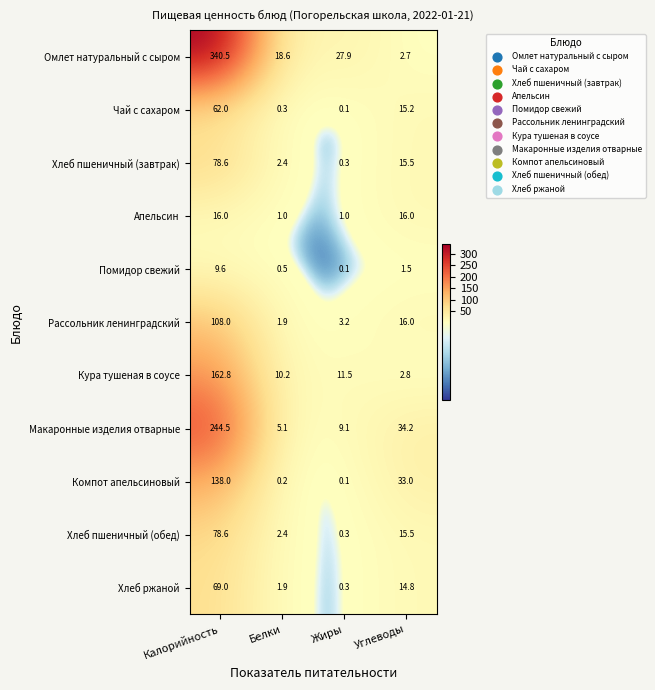

Where does the Хлеб пшеничный (обед) series first go above 15?

Калорийность